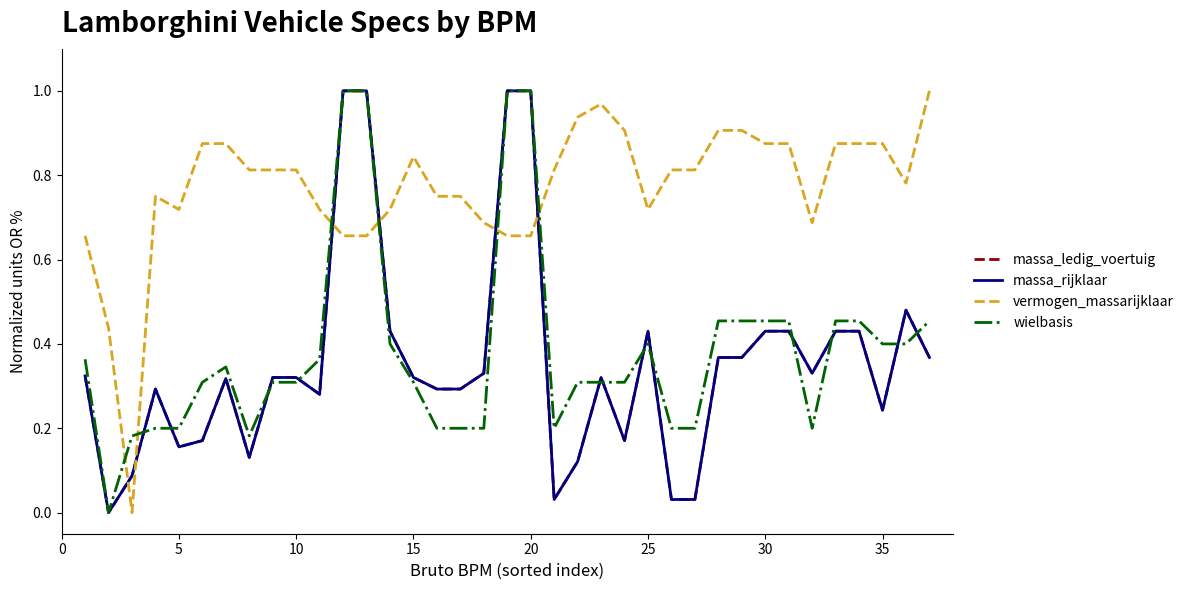

Which series has the widest spread of values?

massa_ledig_voertuig